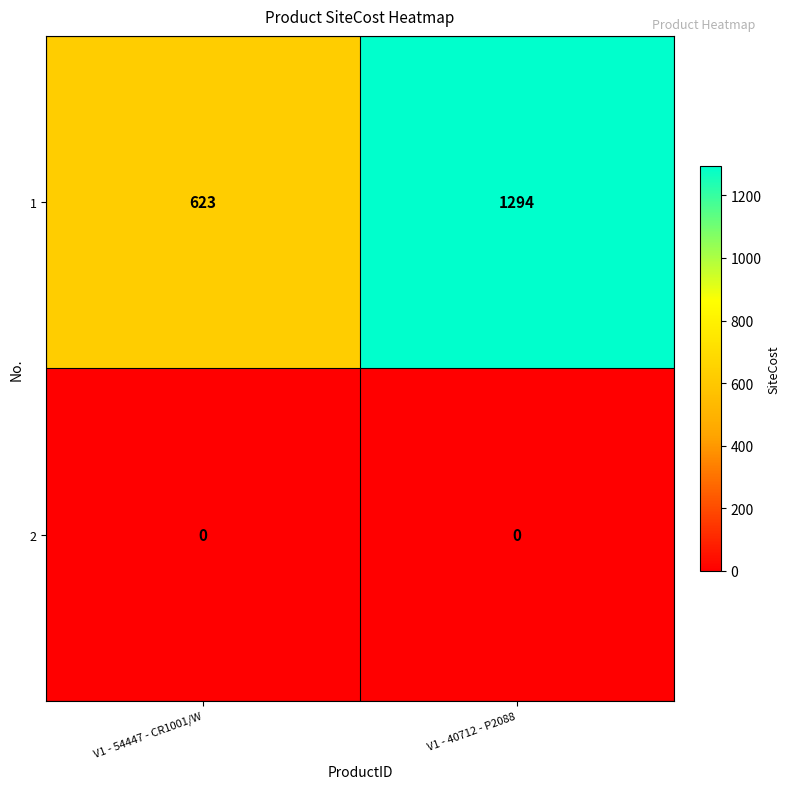

Rank the series by their average value, from highest to lowest.

1, 2